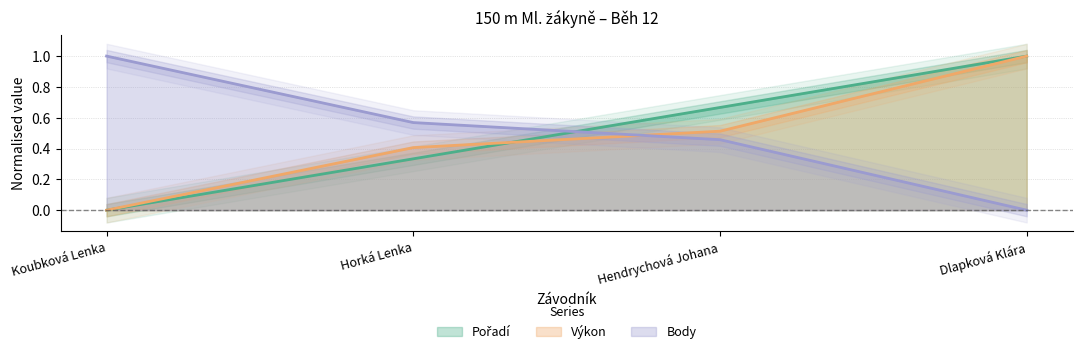

Which category has the lowest value in the Výkon series?

Koubková Lenka